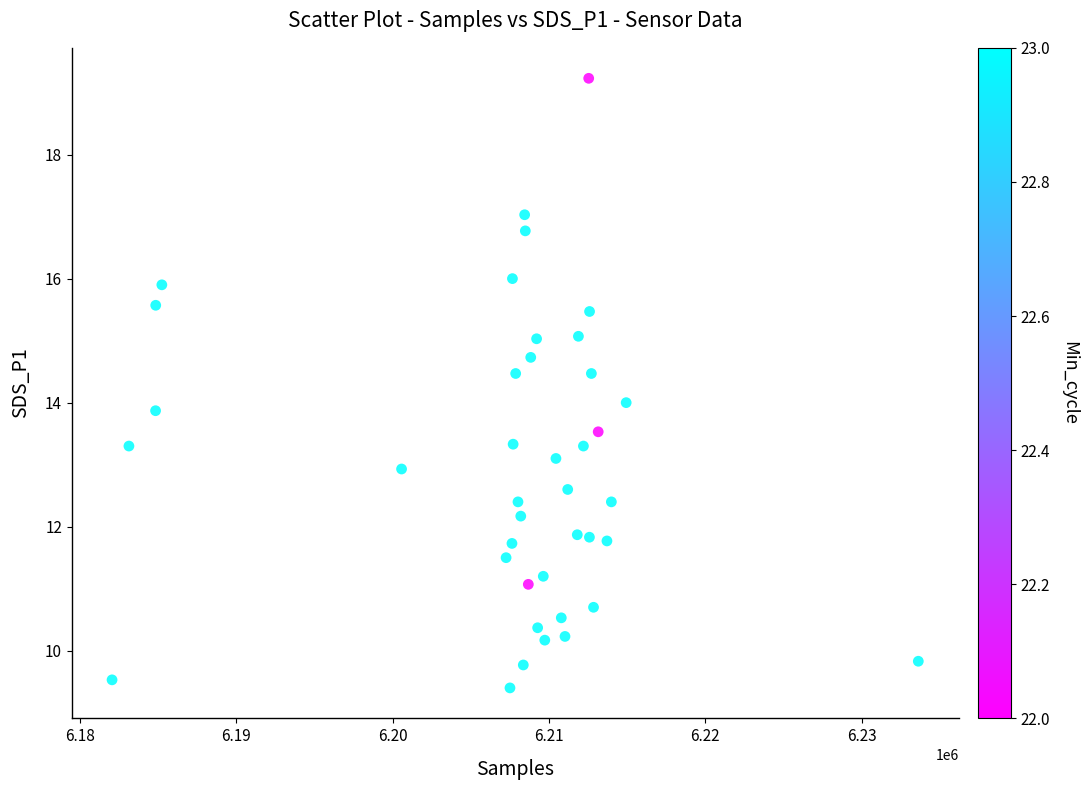

What is the range of X values (max minus min)?

51553.0